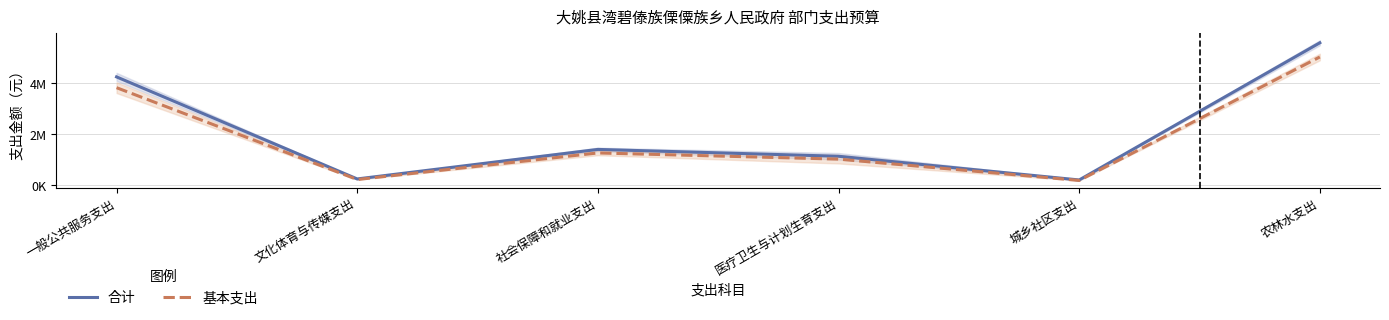

What is the average value of the 基本支出 series?

1908510.8